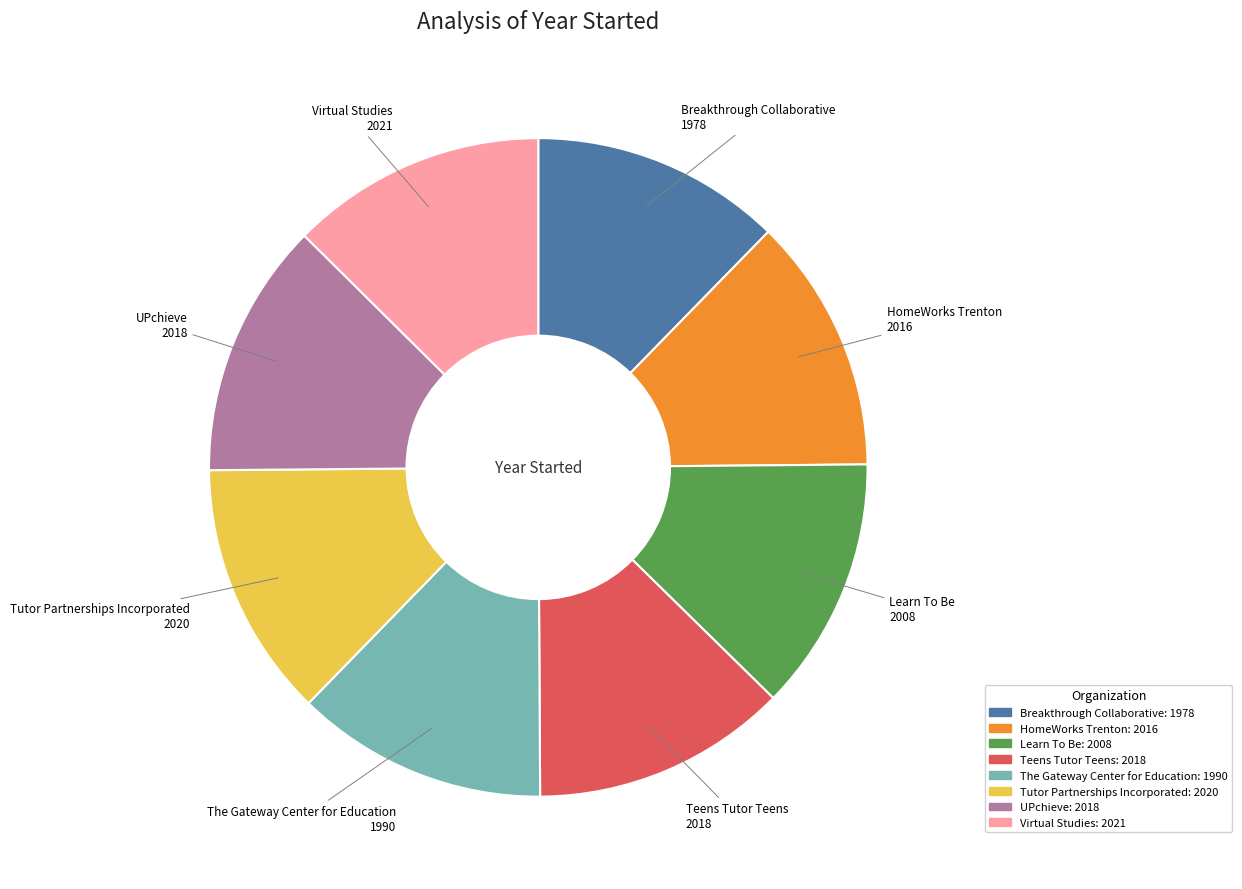

What is the ratio of the value at HomeWorks Trenton to the value at Learn To Be?

1.0